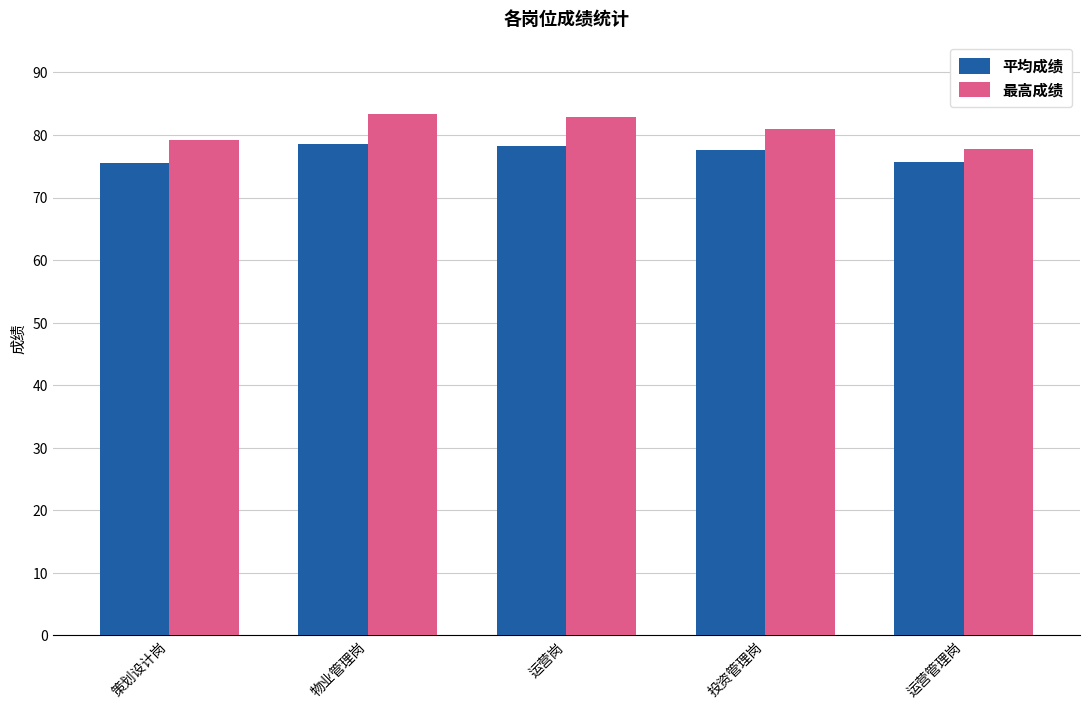

List the series in order of their peak value, highest first.

最高成绩, 平均成绩